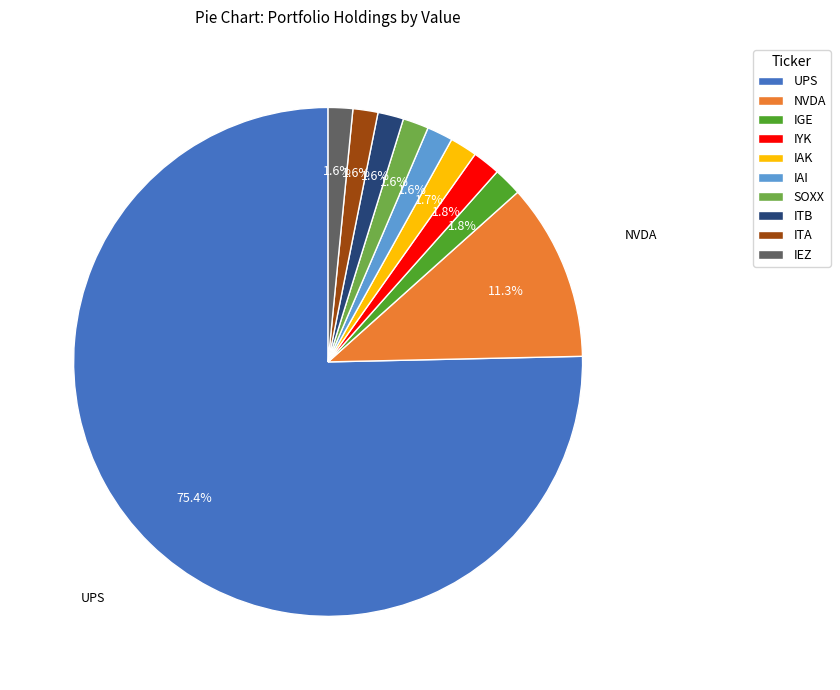

Which has a higher value, NVDA or ITB?

NVDA